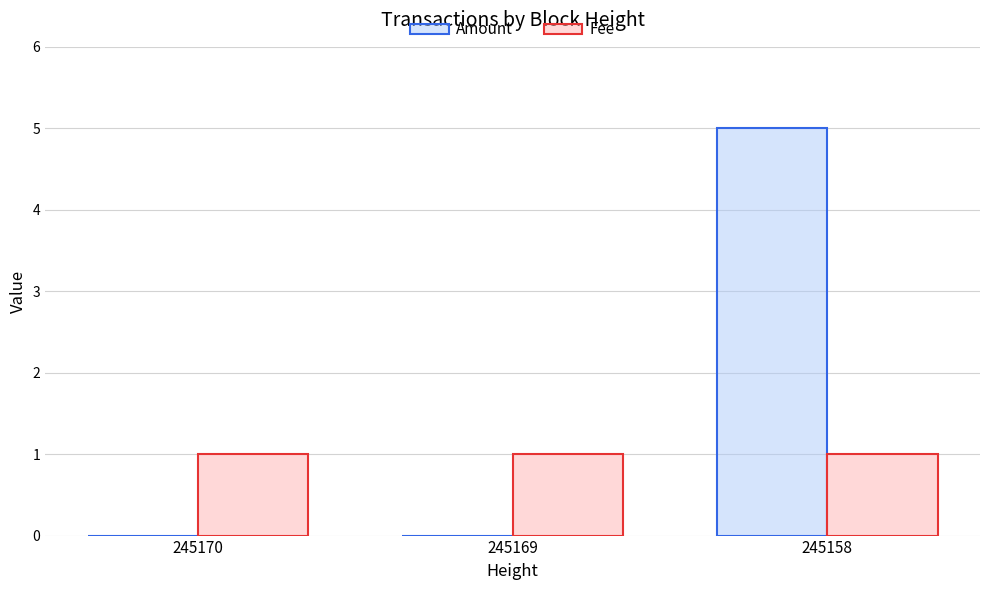

How many data points does each series have?

3